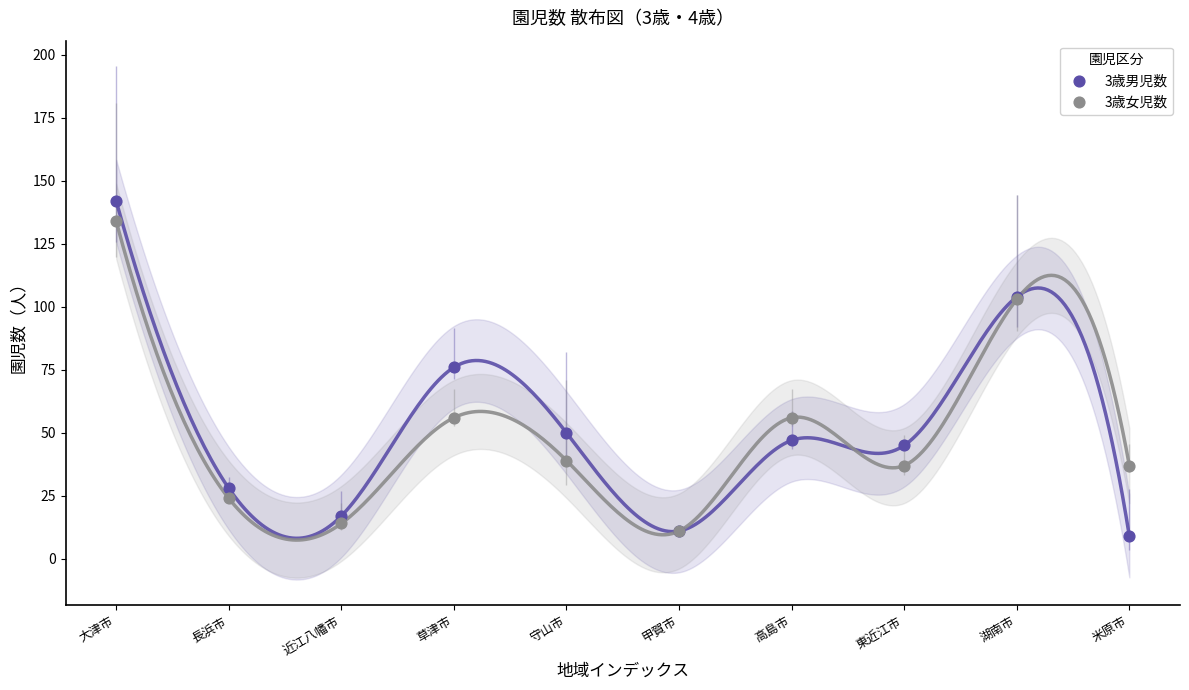

What are all the series names shown in the legend?

3歳男児数, 3歳女児数